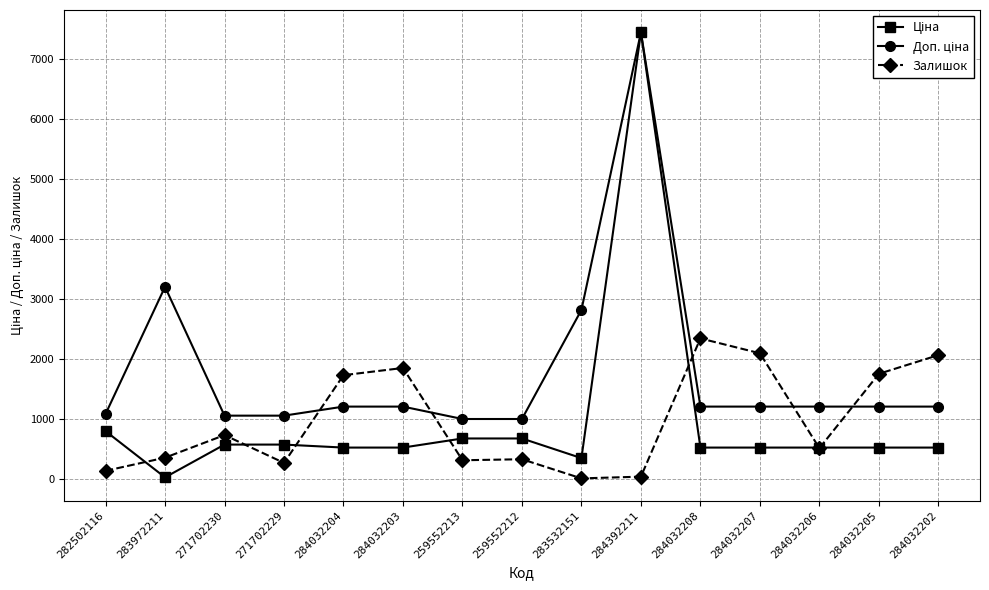

What is the total value across all series at 284032203?

3592.9